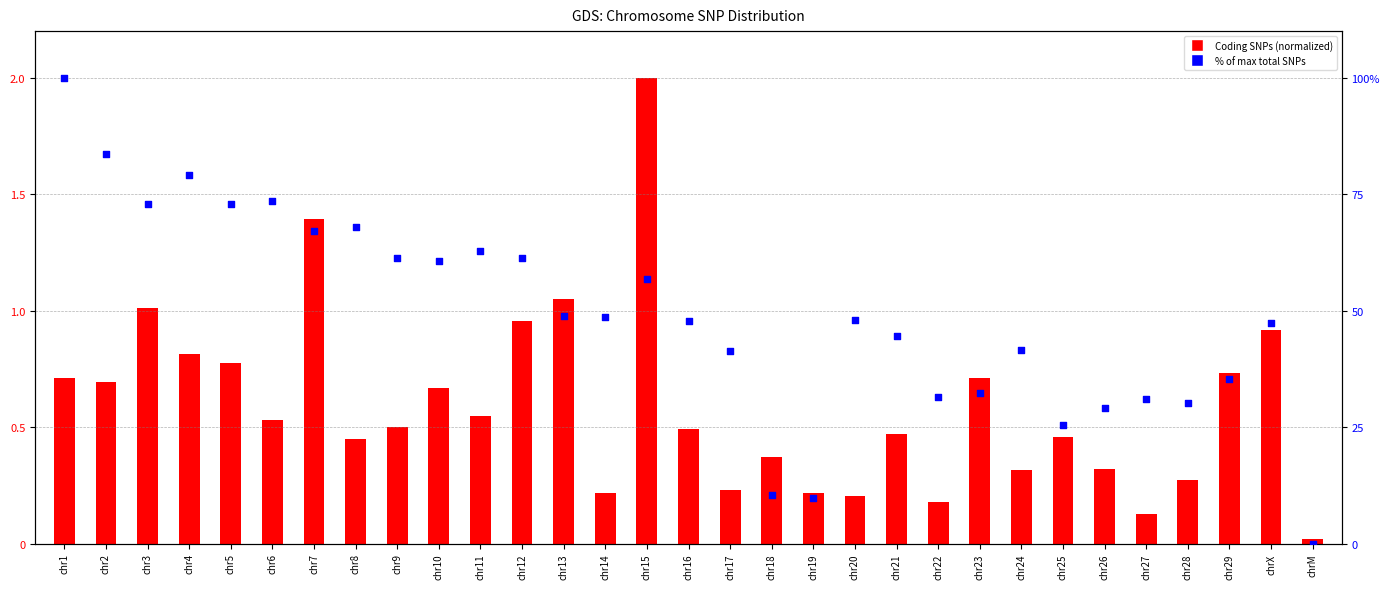

What are all the series names shown in the legend?

Coding SNPs (normalized), % of max total SNPs